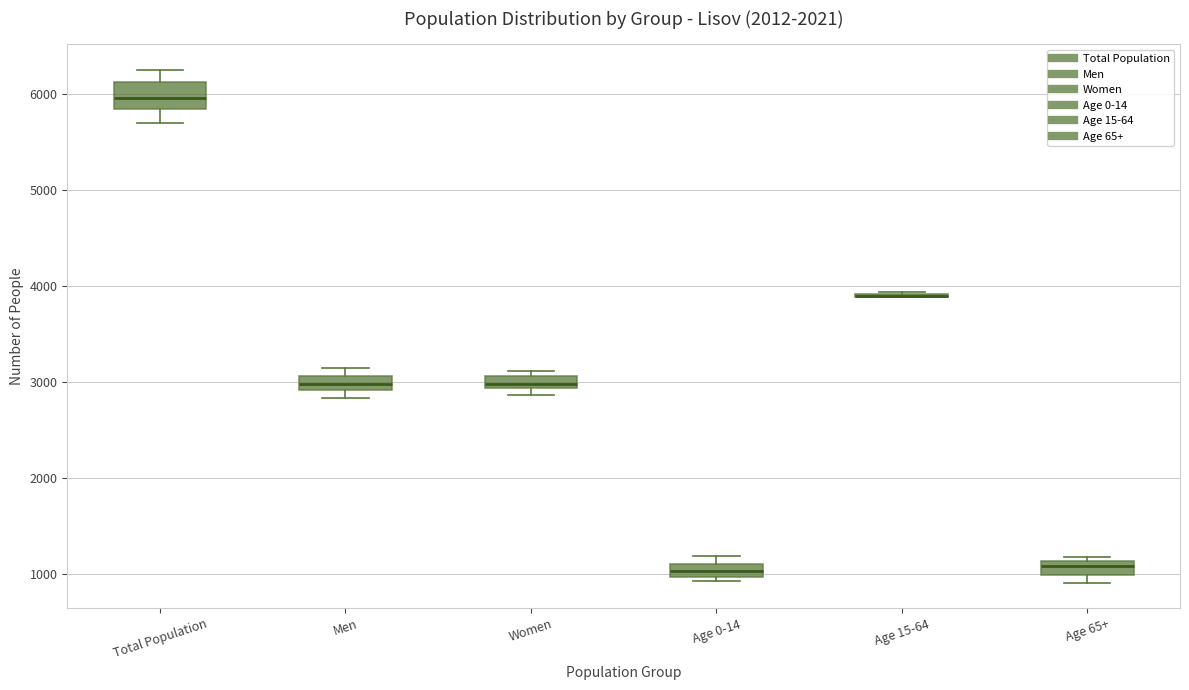

Where does the median line of the box for Women sit on the y-axis? The values are not printed on the chart, so give them approximately, as read against the axis.

3000